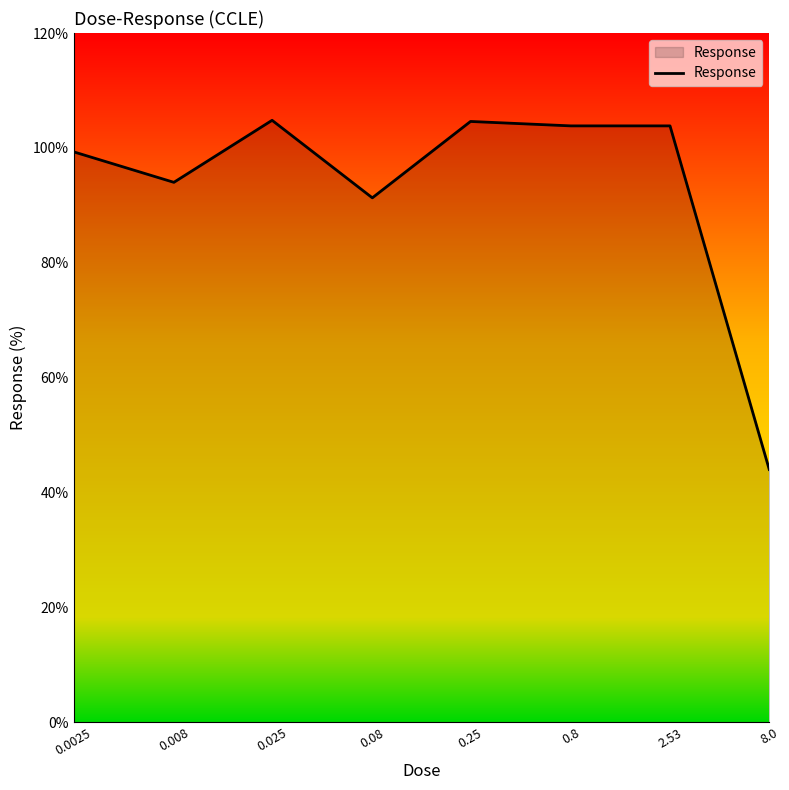

How many lines are shown in the chart?

1